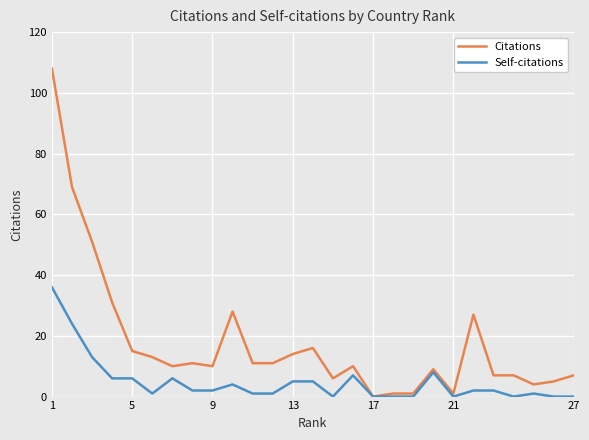

Which series has the largest range (max minus min)?

Citations